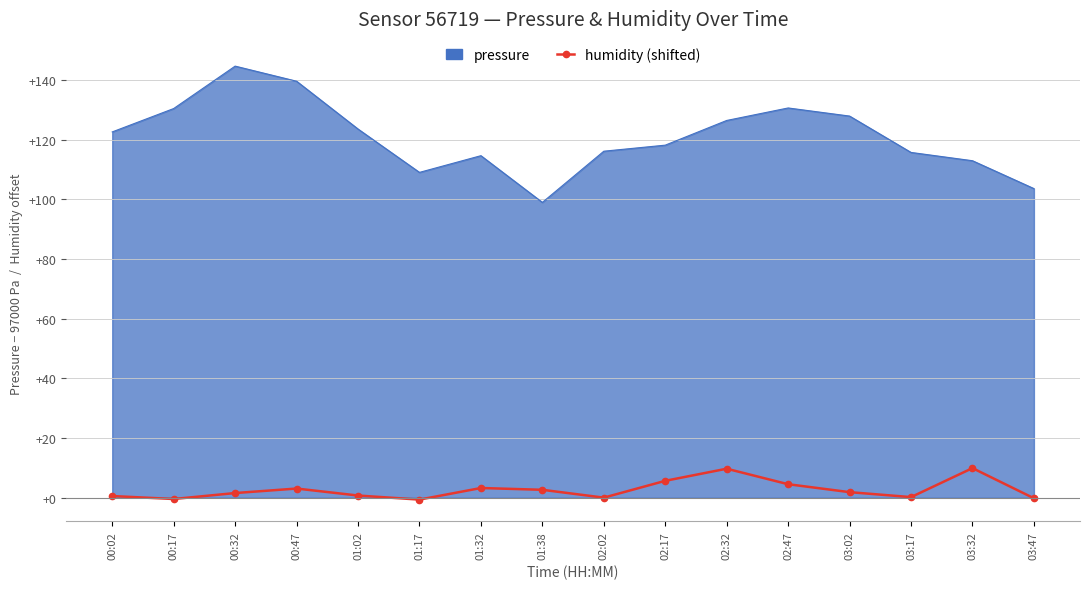

Rank the series by their average value, from lowest to highest.

humidity (shifted), pressure